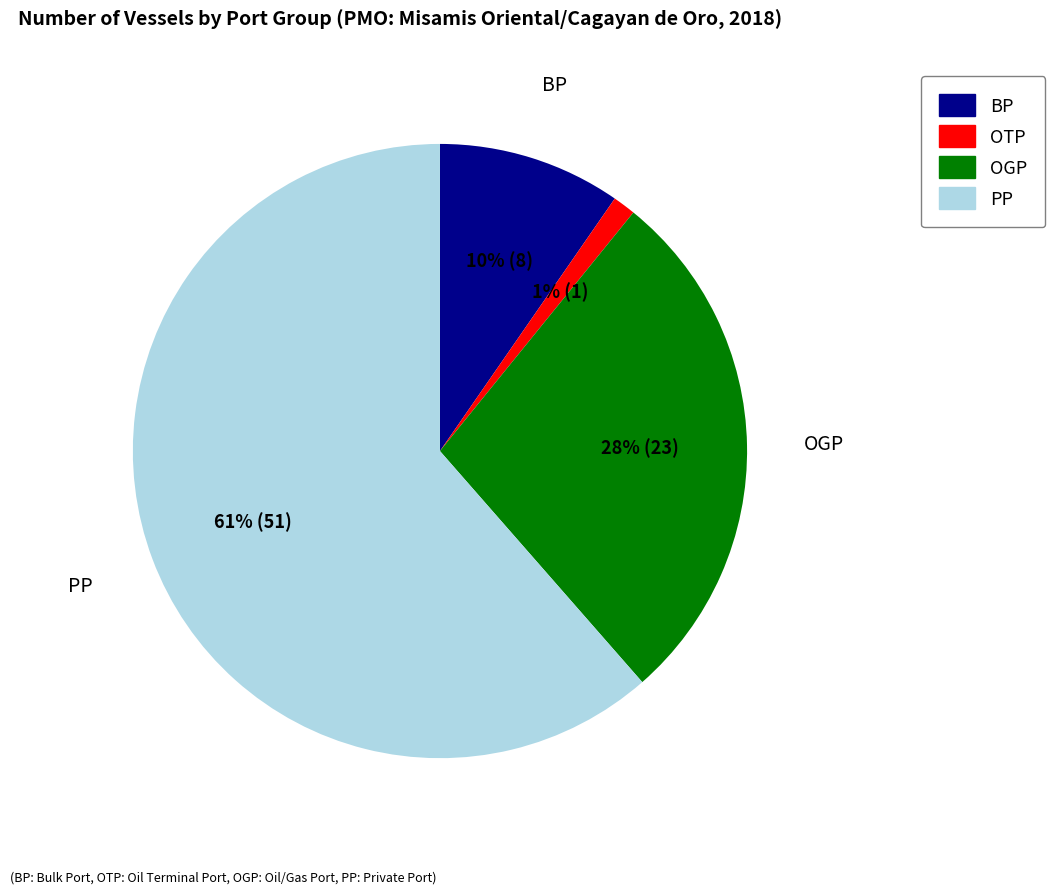

How many segments does this pie chart have?

4